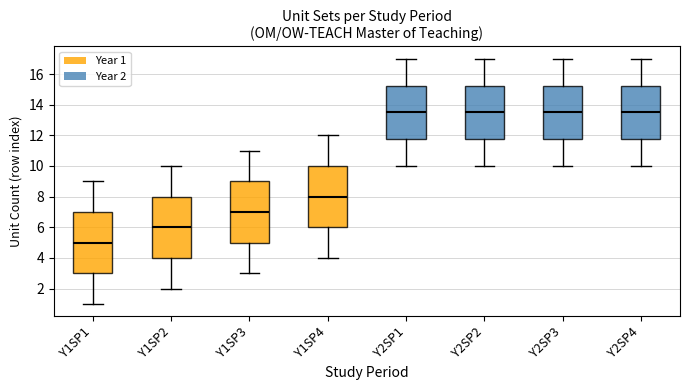

Reading left to right, read every box against the y-axis: the position of its median line, the range the box covers, and the ends of its whiskers. The values are not printed on the chart, so give them approximately, as read against the axis.

Y1SP1: median 5.0, box 3.0 to 7.0, whiskers 1.0 to 9.0
Y1SP2: median 6.0, box 4.0 to 8.0, whiskers 2.0 to 10.0
Y1SP3: median 7.0, box 5.0 to 9.0, whiskers 3.0 to 11.0
Y1SP4: median 8.0, box 6.0 to 10.0, whiskers 4.0 to 12.0
Y2SP1: median 13.6, box 11.8 to 15.2, whiskers 10.0 to 17.0
Y2SP2: median 13.6, box 11.8 to 15.2, whiskers 10.0 to 17.0
Y2SP3: median 13.6, box 11.8 to 15.2, whiskers 10.0 to 17.0
Y2SP4: median 13.6, box 11.8 to 15.2, whiskers 10.0 to 17.0